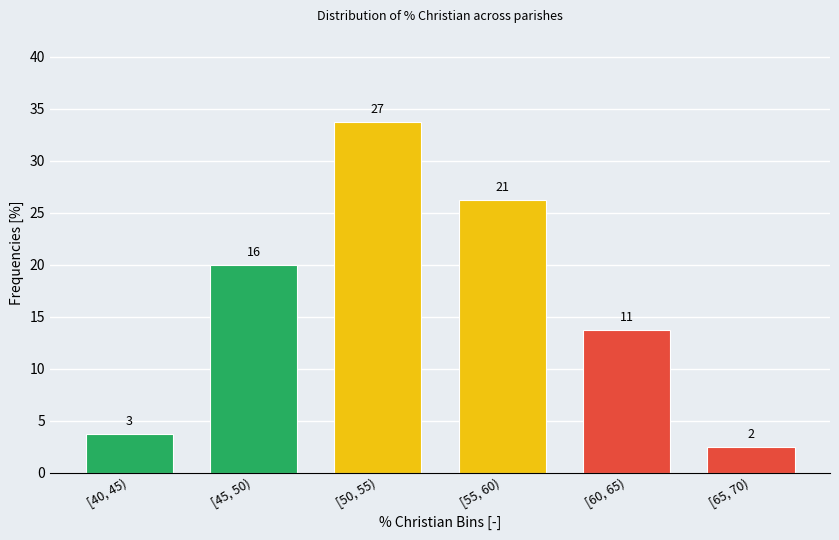

Are the bars horizontal?

No